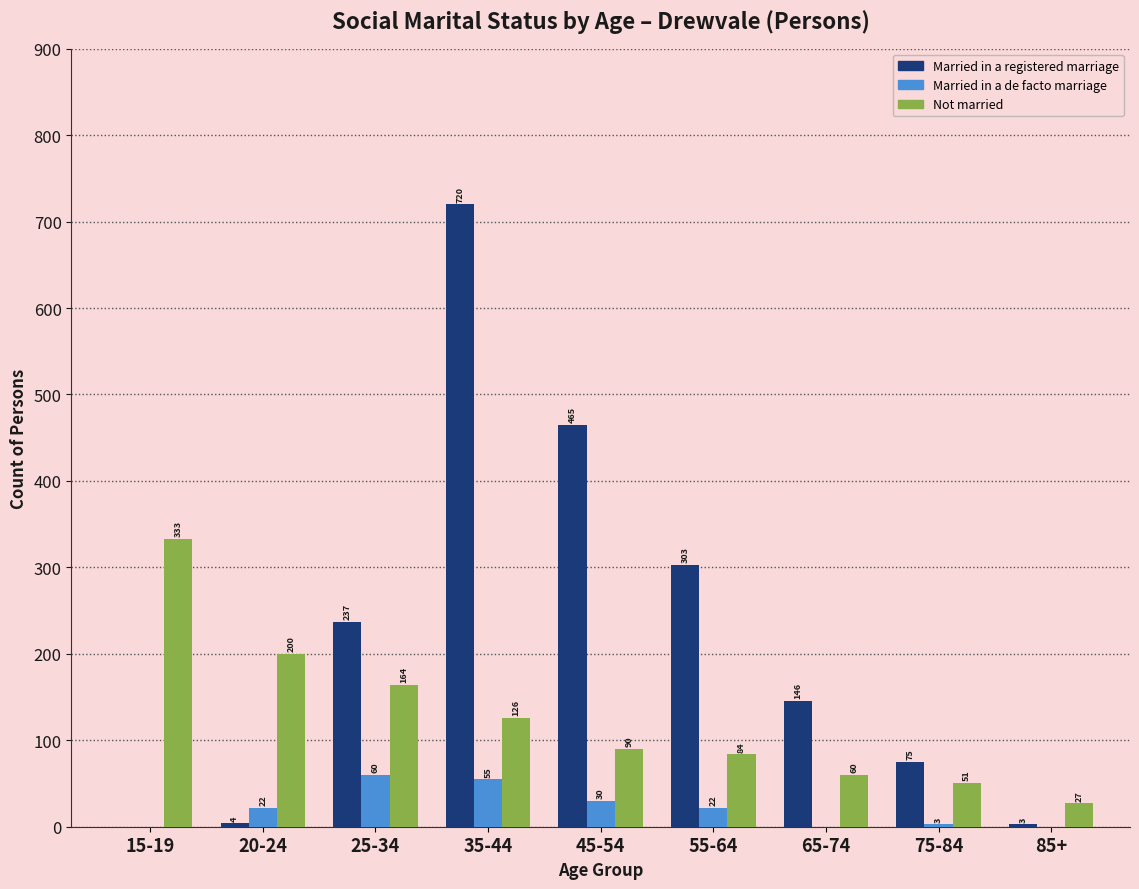

Reading left to right, extract all data points from this chart.

Married in a registered marriage: 15-19=0	20-24=4	25-34=237	35-44=720	45-54=465	55-64=303	65-74=146	75-84=75	85+=3
Married in a de facto marriage: 15-19=0	20-24=22	25-34=60	35-44=55	45-54=30	55-64=22	65-74=0	75-84=3	85+=0
Not married: 15-19=333	20-24=200	25-34=164	35-44=126	45-54=90	55-64=84	65-74=60	75-84=51	85+=27